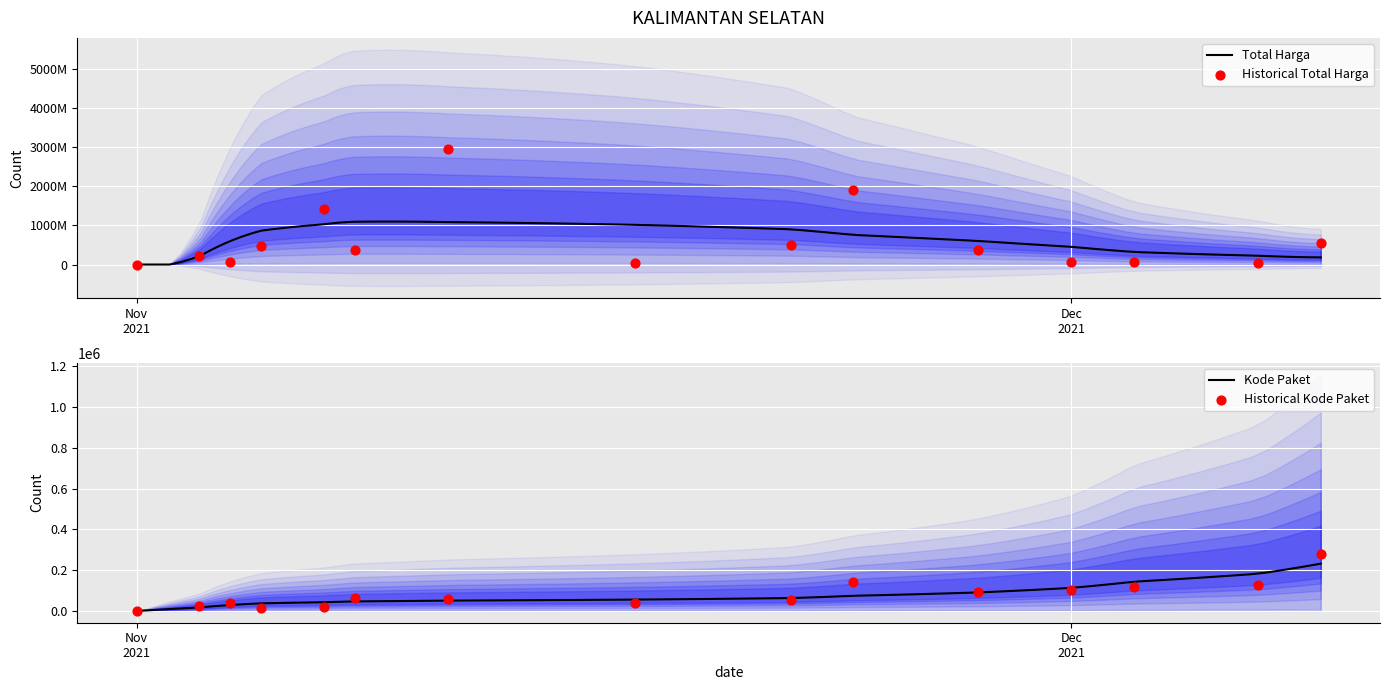

Which series contains the highest Y value?

Total Harga